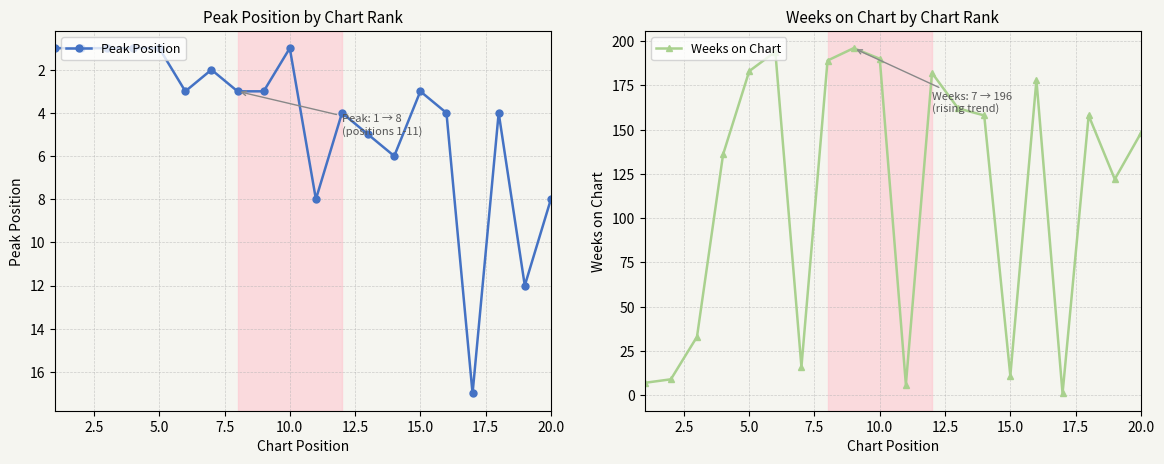

Which series has the largest total across all categories?

Weeks on Chart